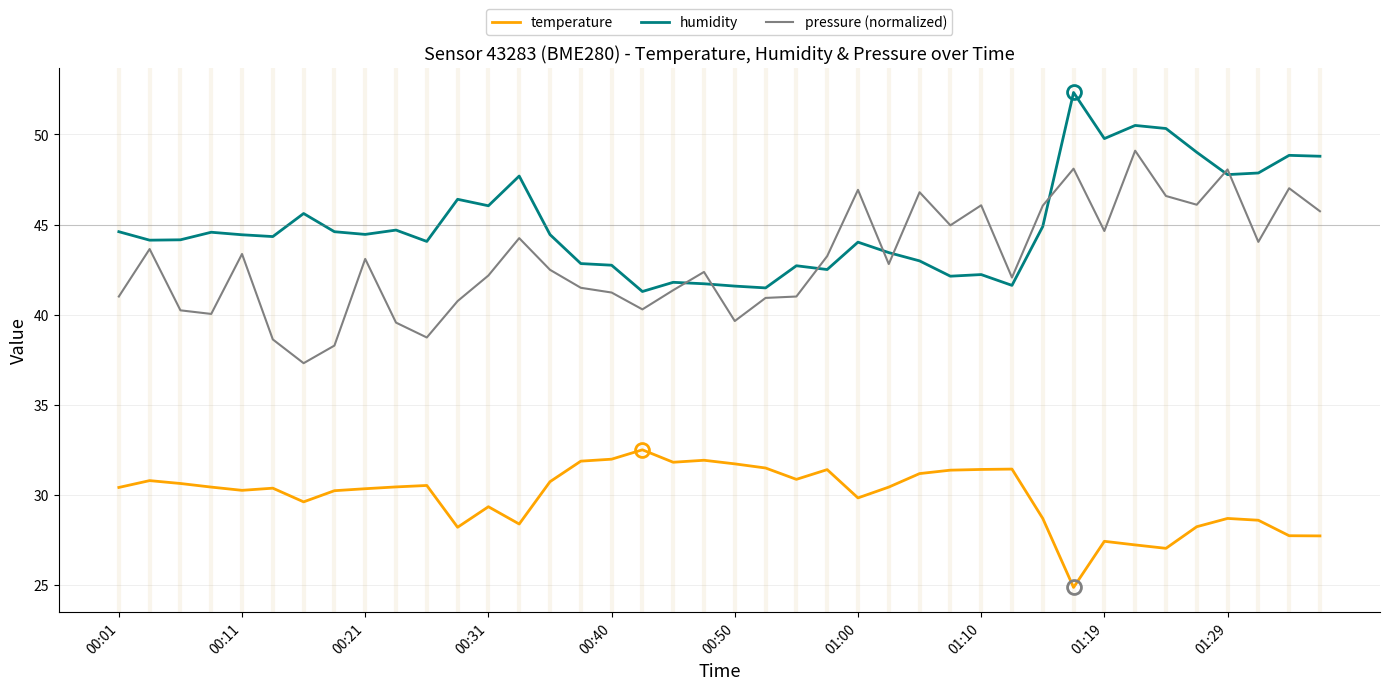

What is the minimum value shown in the chart?

24.9